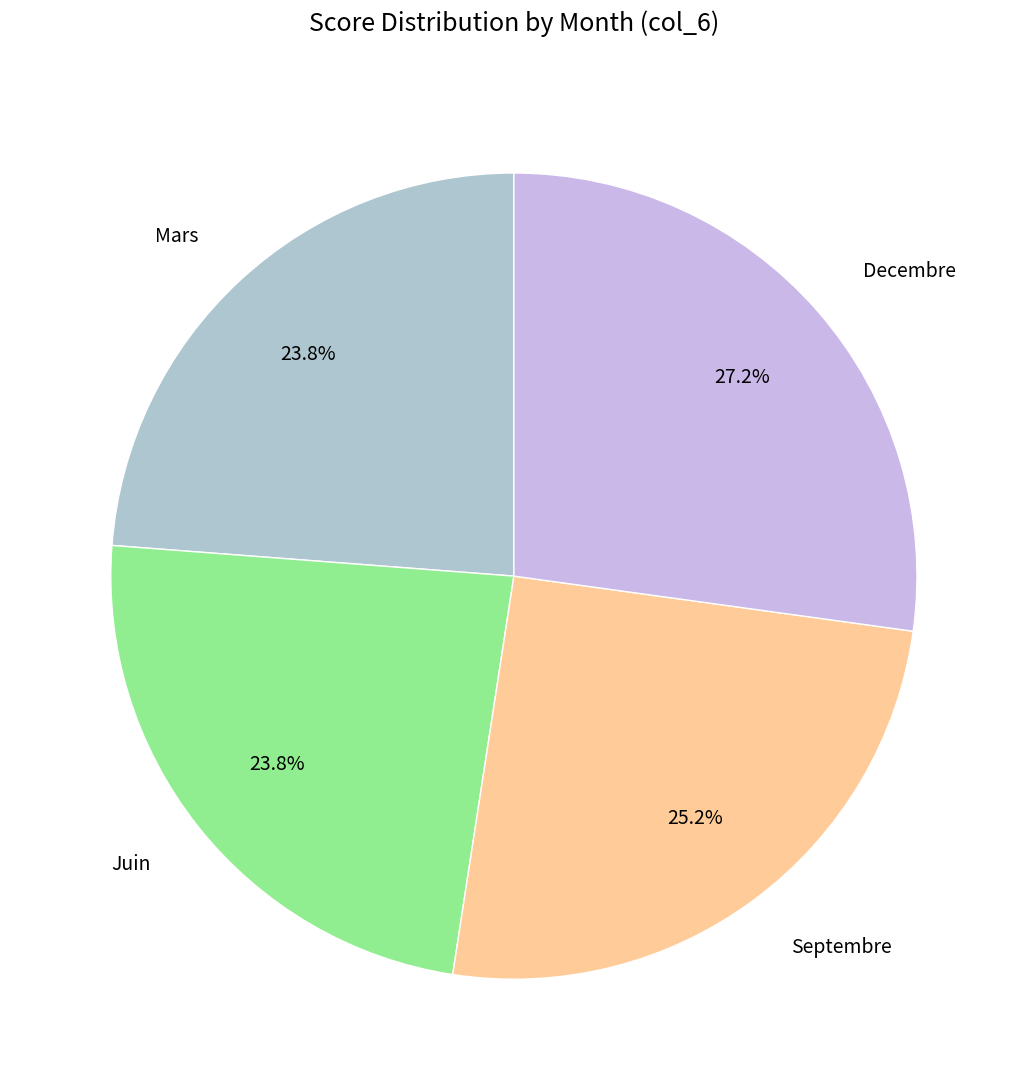

The Mars slice represents 24% of the pie. True or false?

True